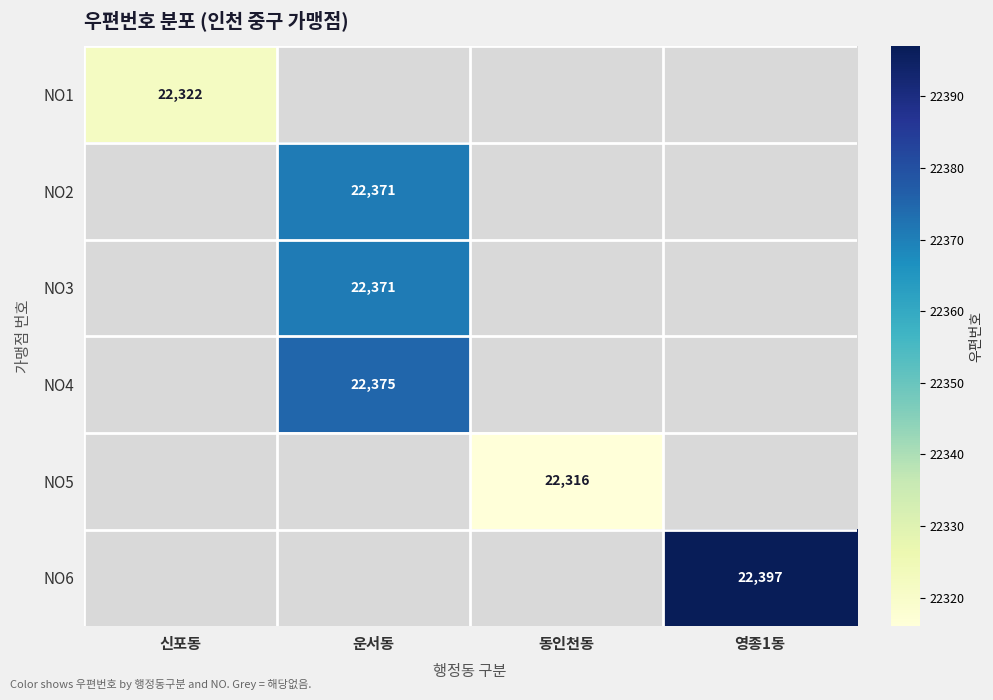

The NO2 series shows 14759 at 운서동. True or false?

False